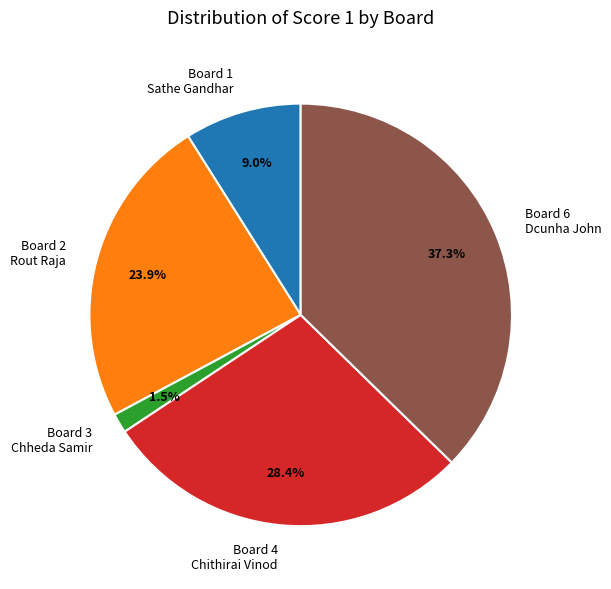

Is there any slice that represents more than half of the pie?

No